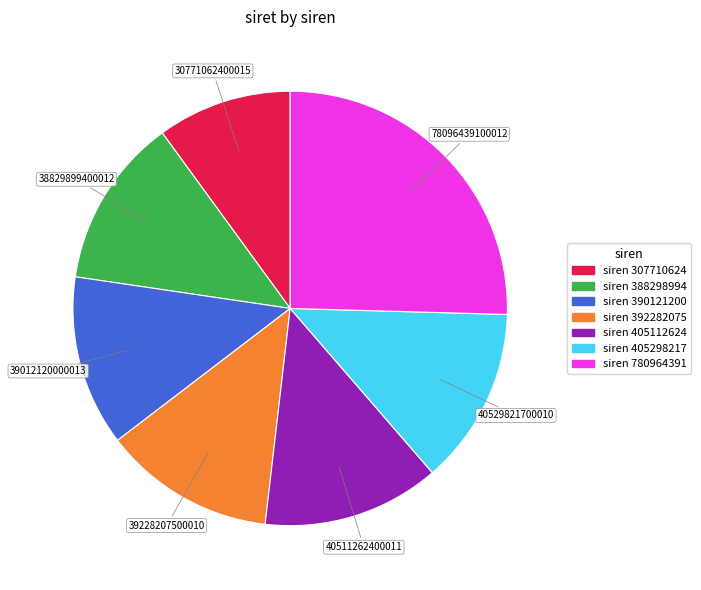

Does any single category account for the majority?

No